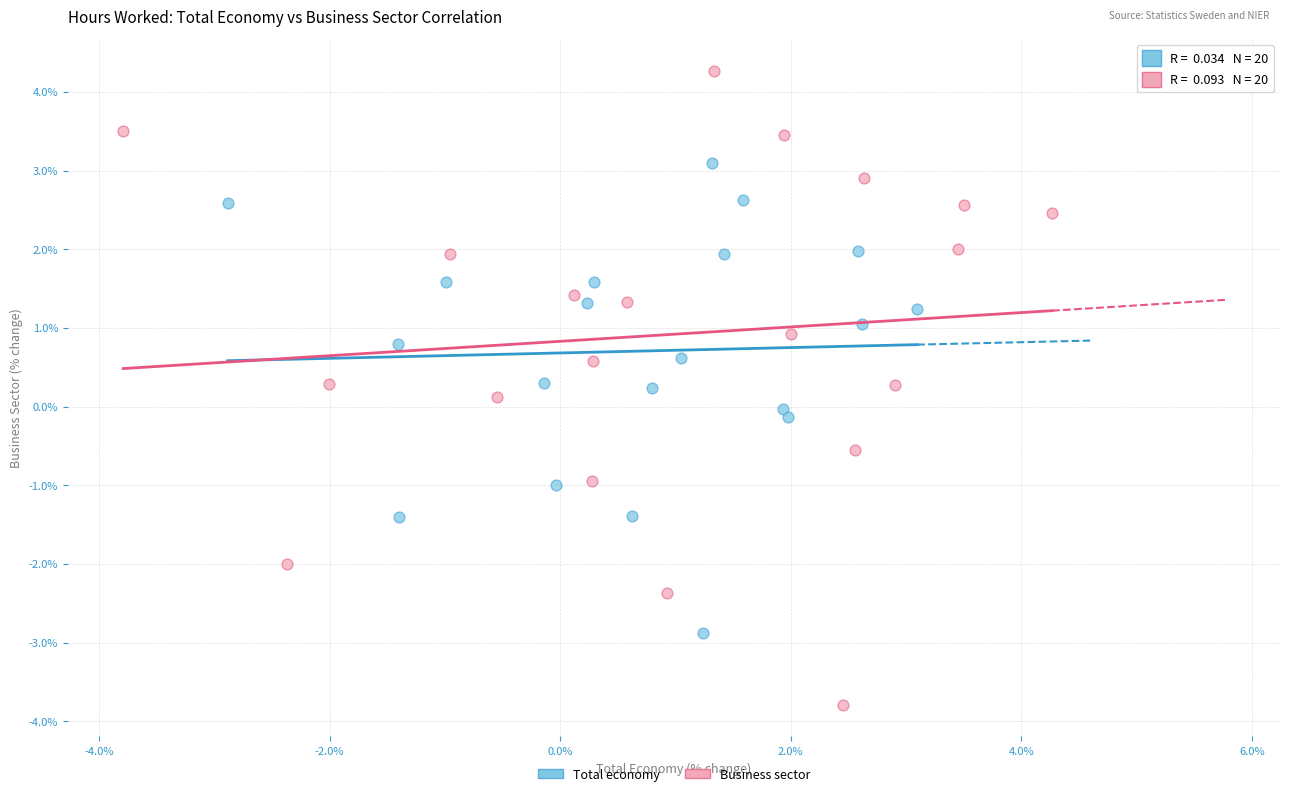

Which series has the widest spread of Y values?

Business sector